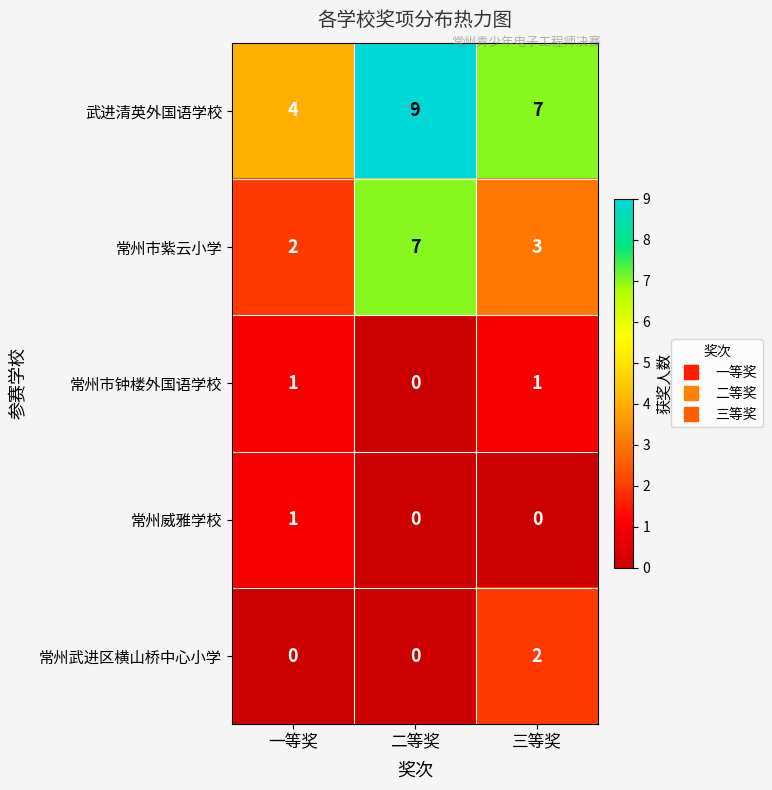

What is the difference between the 常州市紫云小学 values at 一等奖 and 二等奖?

5